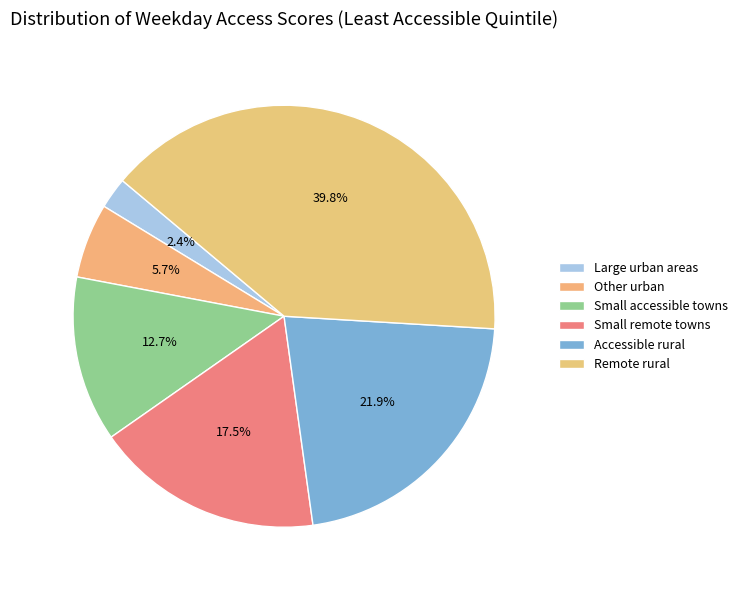

How many segments does this pie chart have?

6